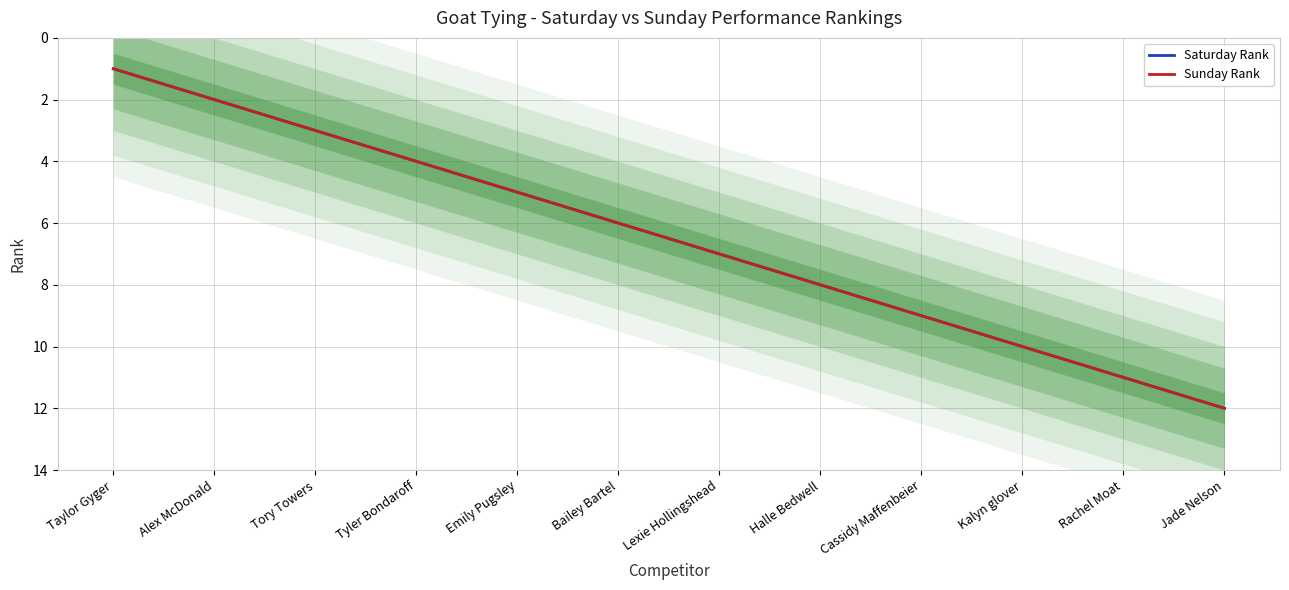

What is the greatest value displayed?

12